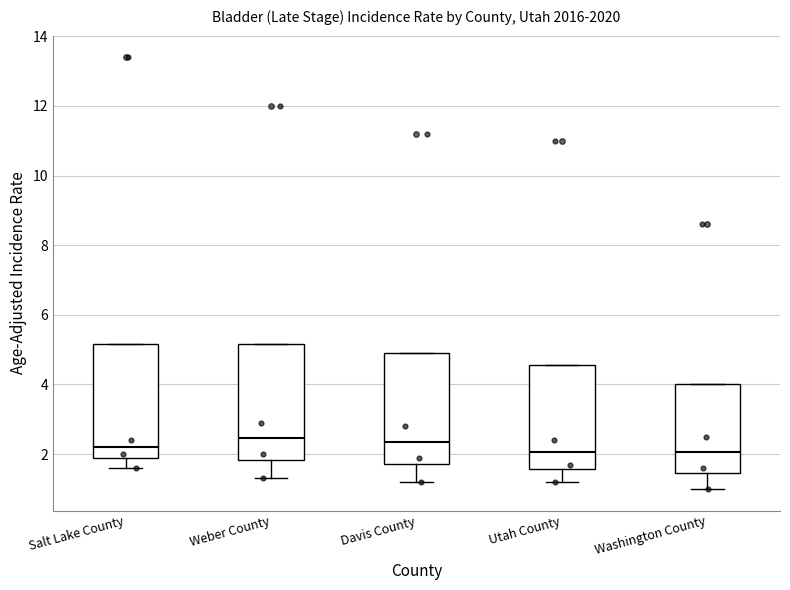

Reading left to right, transcribe this box plot: for each box, give where its median line is, the range the box spans, and where its two whiskers end, as read against the y-axis. The values are not printed on the chart, so give them approximately, as read against the axis.

Salt Lake County: median 2.2, box 2.0 to 5.2, whiskers 1.6 to 5.2
Weber County: median 2.4, box 1.8 to 5.2, whiskers 1.4 to 5.2
Davis County: median 2.4, box 1.8 to 5.0, whiskers 1.2 to 5.0
Utah County: median 2.0, box 1.6 to 4.6, whiskers 1.2 to 4.6
Washington County: median 2.0, box 1.4 to 4.0, whiskers 1.0 to 4.0